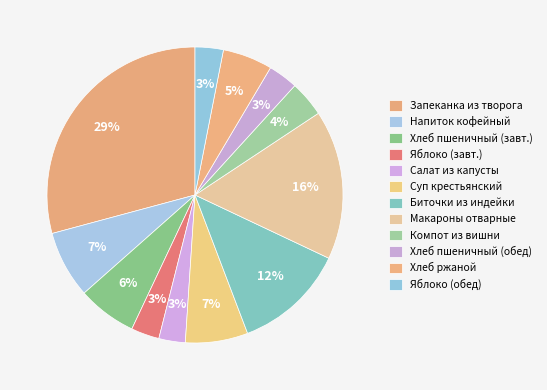

To the nearest percent, what is the difference between the largest and smallest slice percentages?

26%